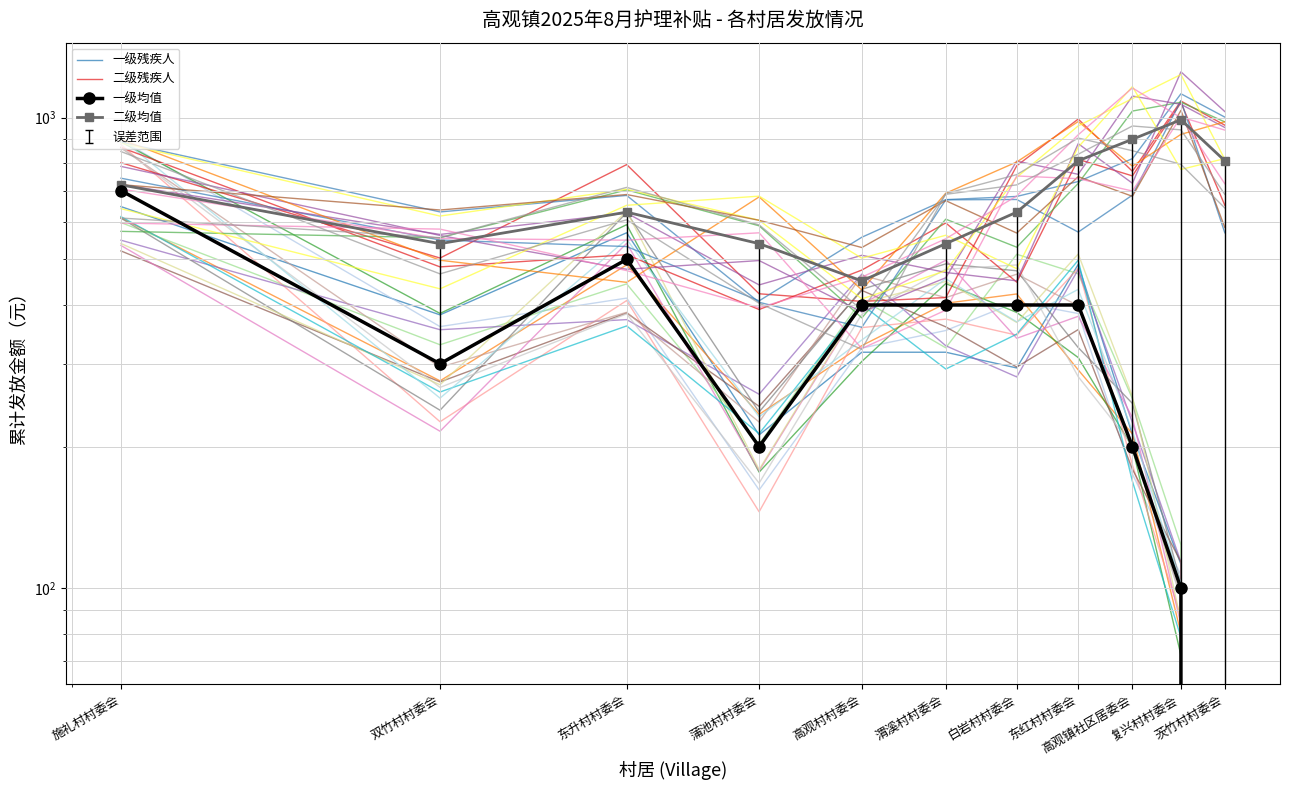

Reading left to right, extract all data points from this chart.

一级残疾人: 施礼村村委会=647.3	双竹村村委会=381.1	东升村村委会=569.6	蒲池村村委会=211.8	高观村村委会=317.4	渭溪村村委会=317.4	白岩村村委会=293.9	东红村村委会=487.9	高观镇社区居委会=212.1	复兴村村委会=112.5	茨竹村村委会=0.0
二级残疾人: 施礼村村委会=864.9	双竹村村委会=481.9	东升村村委会=511.5	蒲池村村委会=391.2	高观村村委会=474.5	渭溪村村委会=597.5	白岩村村委会=447.3	东红村村委会=815.9	高观镇社区居委会=752.3	复兴村村委会=1076.2	茨竹村村委会=651.7
一级均值: 施礼村村委会=700.0	双竹村村委会=300.0	东升村村委会=500.0	蒲池村村委会=200.0	高观村村委会=400.0	渭溪村村委会=400.0	白岩村村委会=400.0	东红村村委会=400.0	高观镇社区居委会=200.0	复兴村村委会=100.0	茨竹村村委会=0.0
二级均值: 施礼村村委会=720.0	双竹村村委会=540.0	东升村村委会=630.0	蒲池村村委会=540.0	高观村村委会=450.0	渭溪村村委会=540.0	白岩村村委会=630.0	东红村村委会=810.0	高观镇社区居委会=900.0	复兴村村委会=990.0	茨竹村村委会=810.0